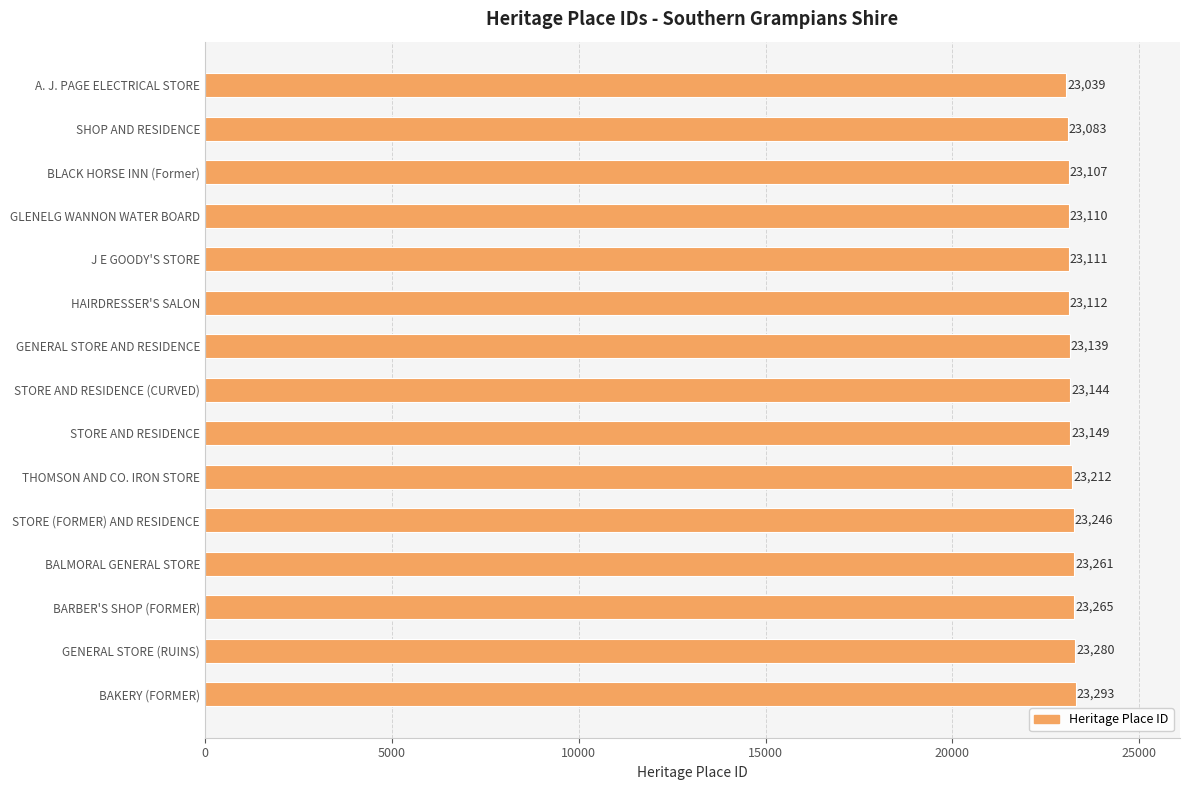

Reading bottom to top, extract all data points from this chart.

BAKERY (FORMER)=23293	GENERAL STORE (RUINS)=23280	BARBER'S SHOP (FORMER)=23265	BALMORAL GENERAL STORE=23261	STORE (FORMER) AND RESIDENCE=23246	THOMSON AND CO. IRON STORE=23212	STORE AND RESIDENCE=23149	STORE AND RESIDENCE (CURVED)=23144	GENERAL STORE AND RESIDENCE=23139	HAIRDRESSER'S SALON=23112	J E GOODY'S STORE=23111	GLENELG WANNON WATER BOARD=23110	BLACK HORSE INN (Former)=23107	SHOP AND RESIDENCE=23083	A. J. PAGE ELECTRICAL STORE=23039